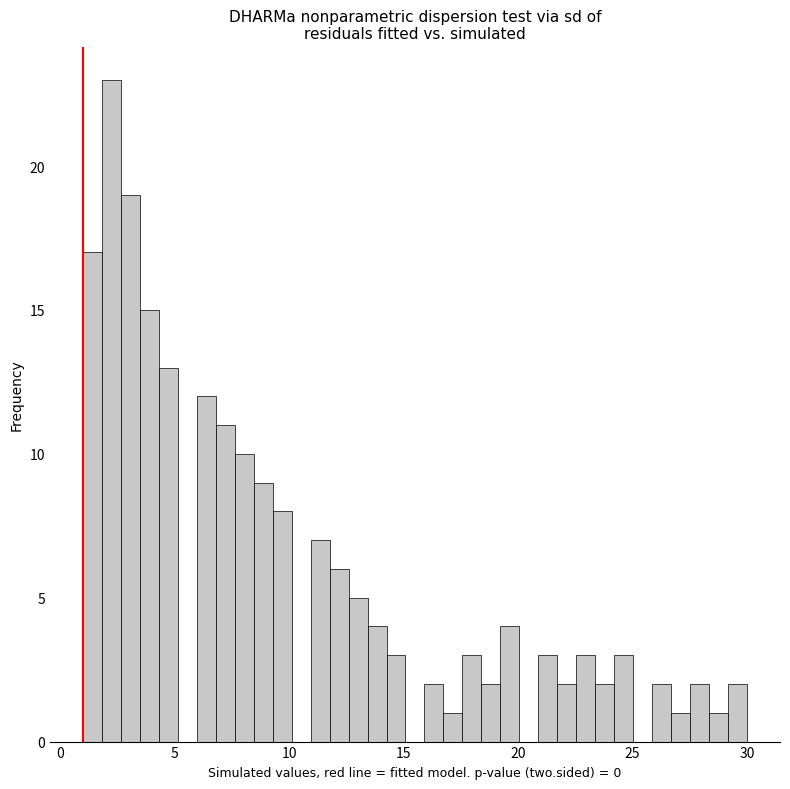

Read against the x-axis, roughly where is the centre of the tallest bar?

2.0